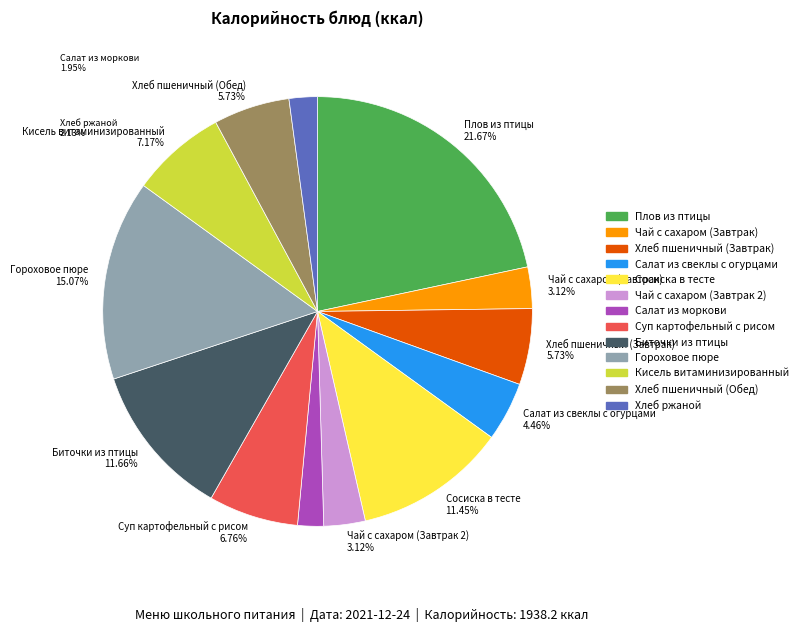

Which slice is the largest?

Плов из птицы